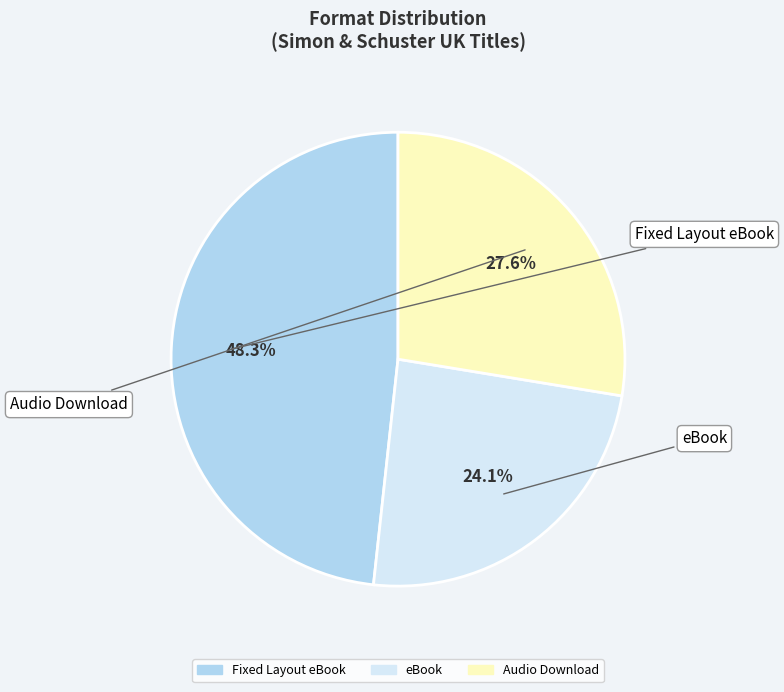

How many slices are in this pie chart?

3